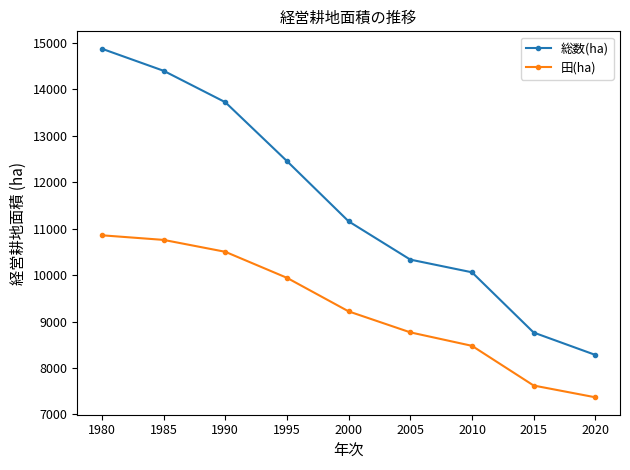

What is the value of the 総数(ha) point at the 5th from the left?

11155.0